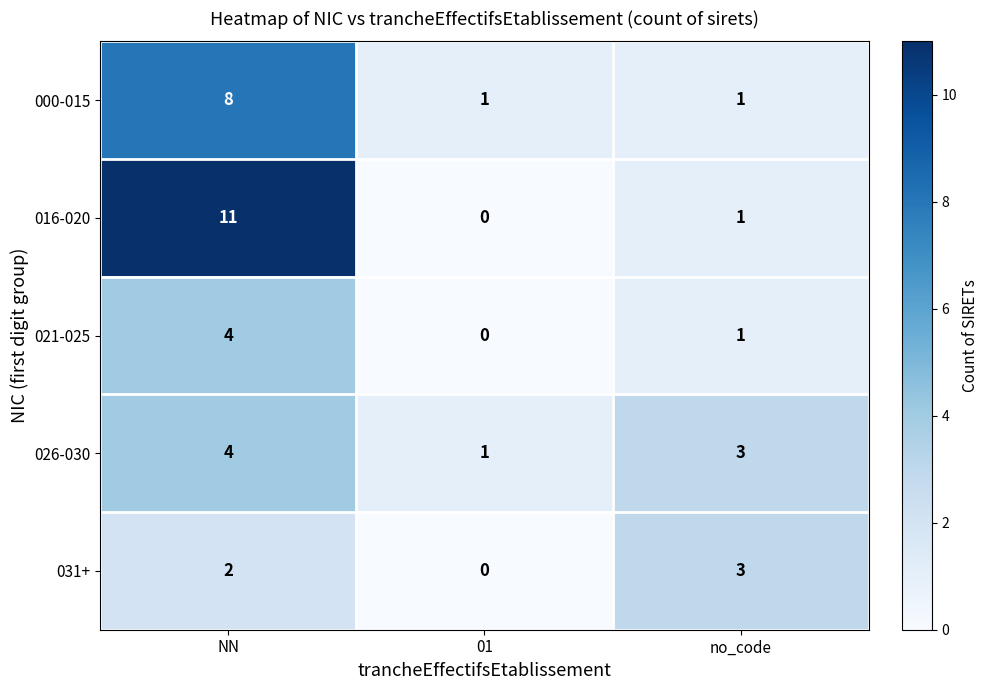

Which series changed the most between NN and no_code?

016-020